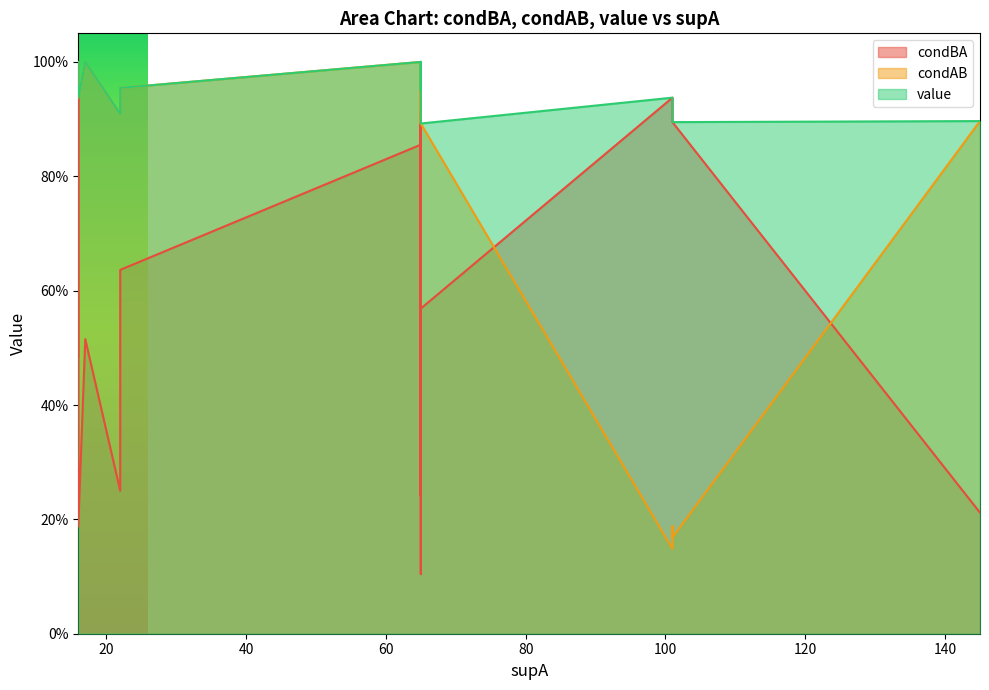

Is the value of value at 65 greater than the value of condAB at 145?

Yes